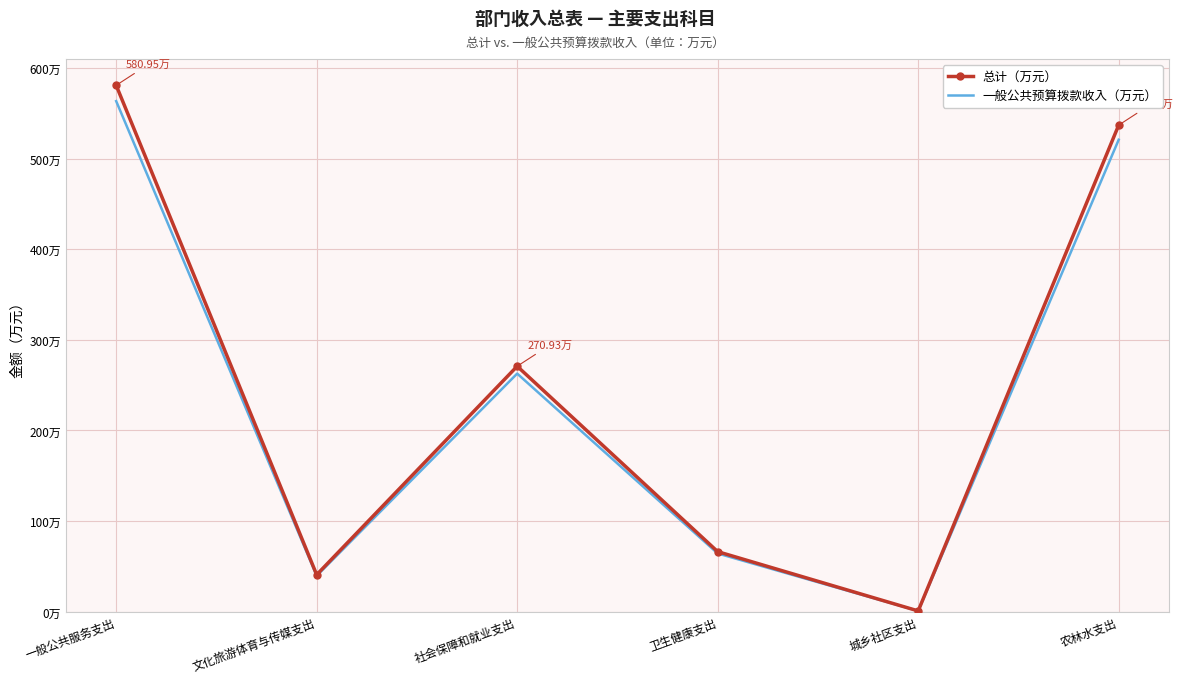

In 总计（万元）, how many points are lower than both neighbors (excluding endpoints)?

2